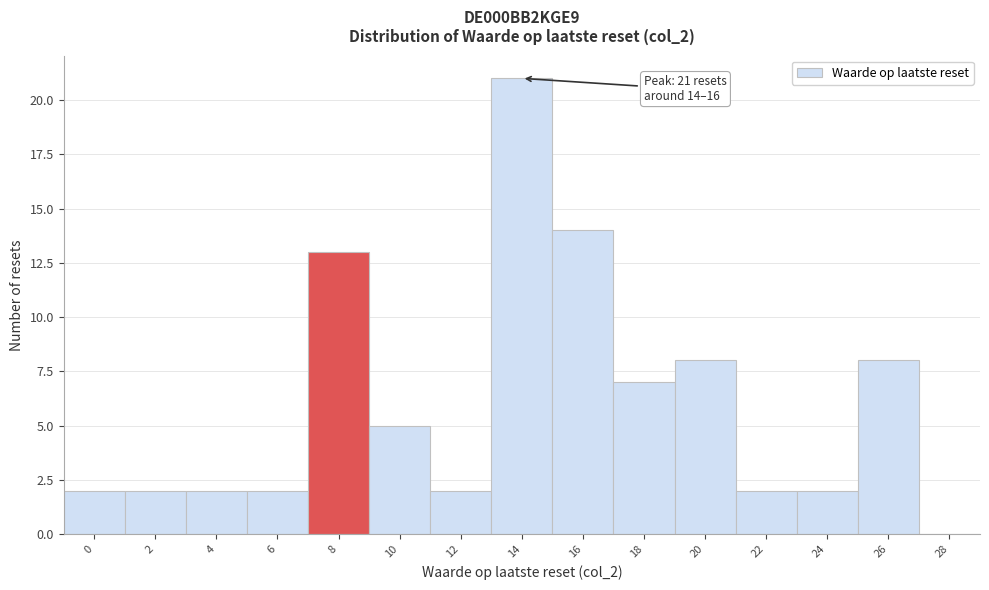

Reading left to right, what are all the values shown in this chart?

0=2	2=2	4=2	6=2	8=13	10=5	12=2	14=21	16=14	18=7	20=8	22=2	24=2	26=8	28=0